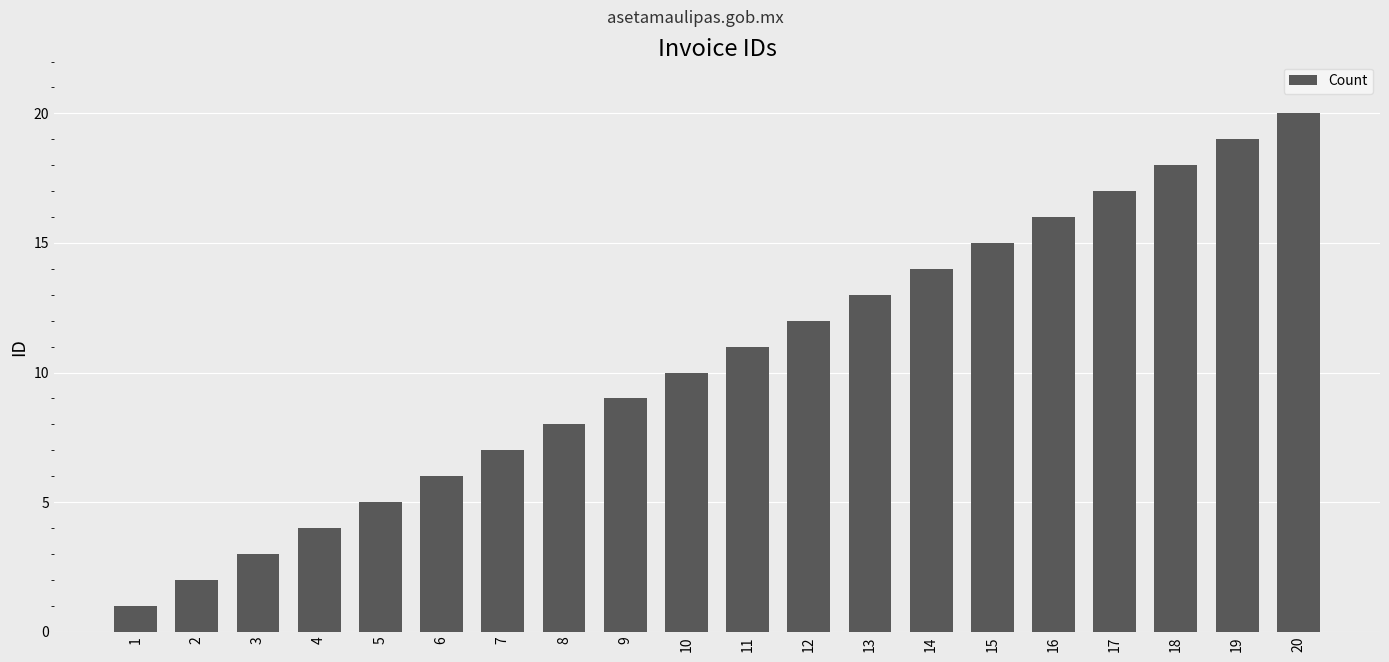

Is it true that the value at 4 is 2?

False